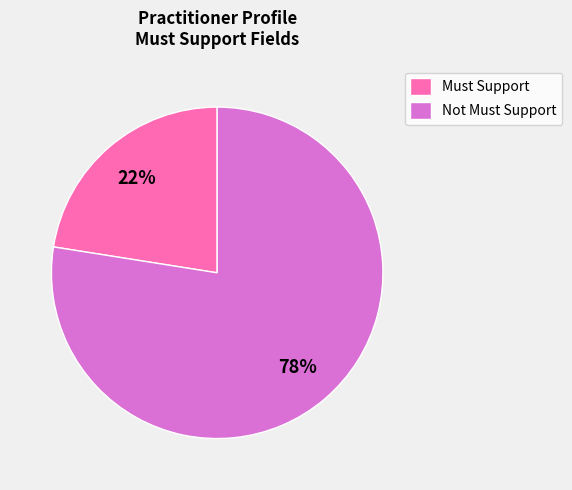

What is the smallest slice in the pie chart?

Must Support